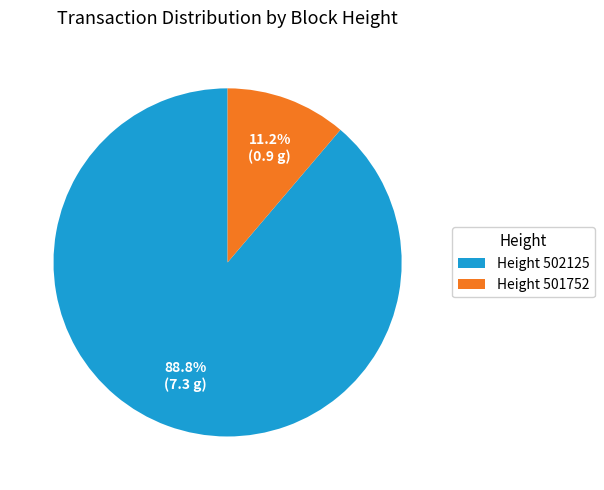

Which slice is the largest?

Height 502125